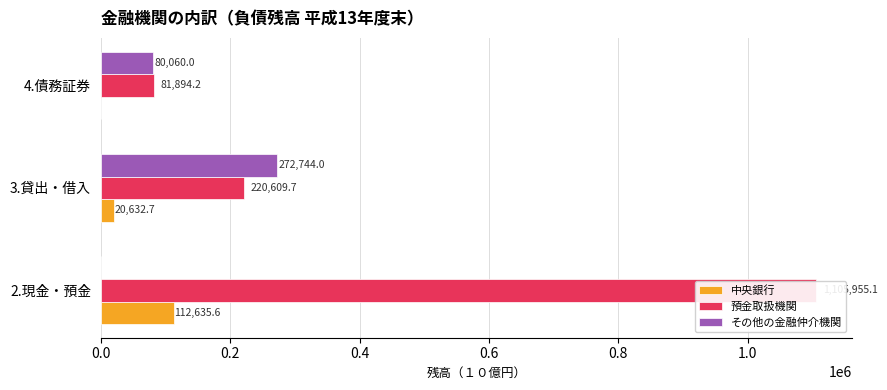

What is the difference between the second highest and minimum values in the その他の金融仲介機関 series?

80060.0